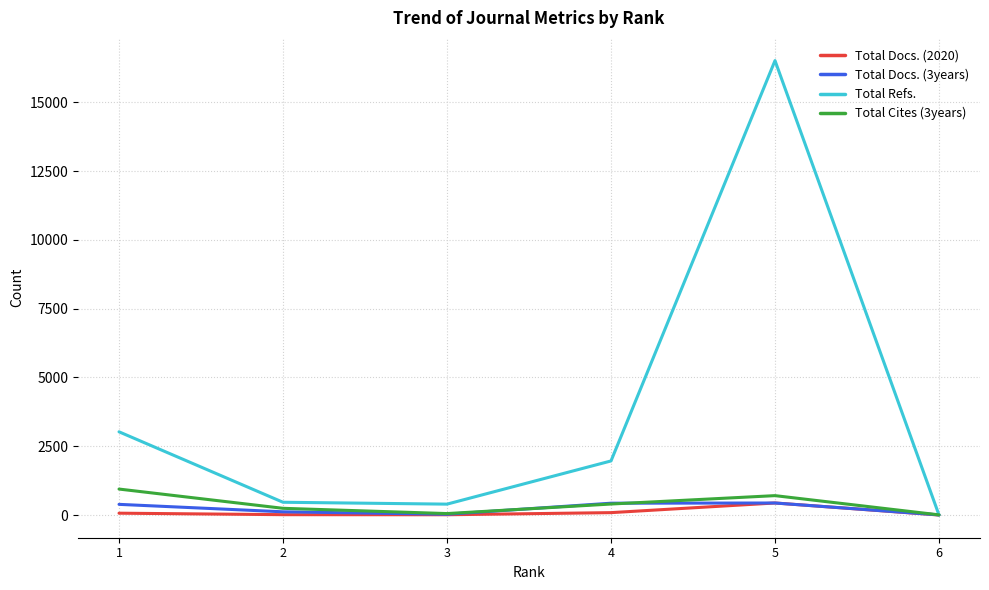

Which series has the largest total across all categories?

Total Refs.